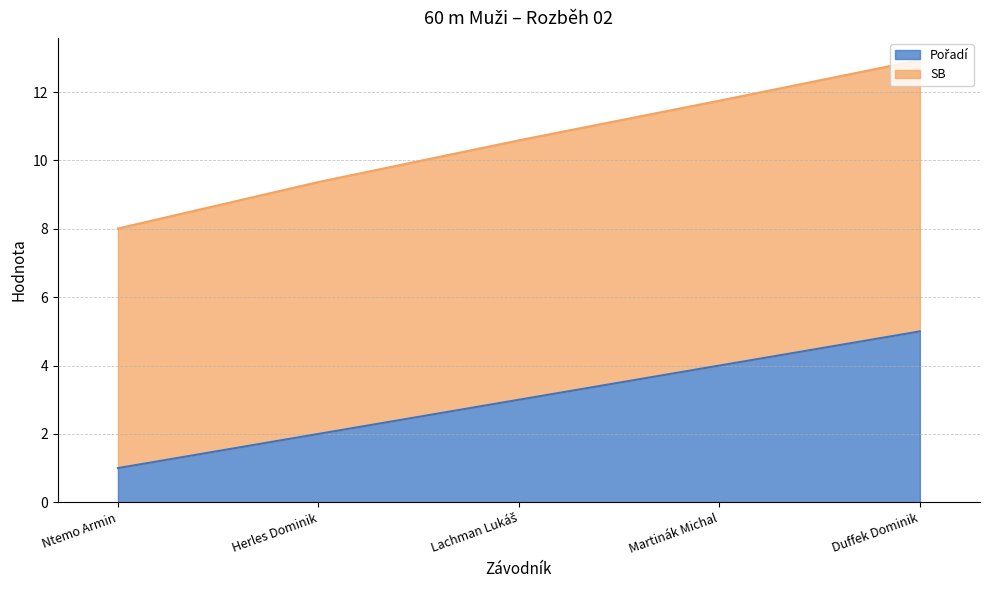

At which category is the sum across all series the highest?

Duffek Dominik